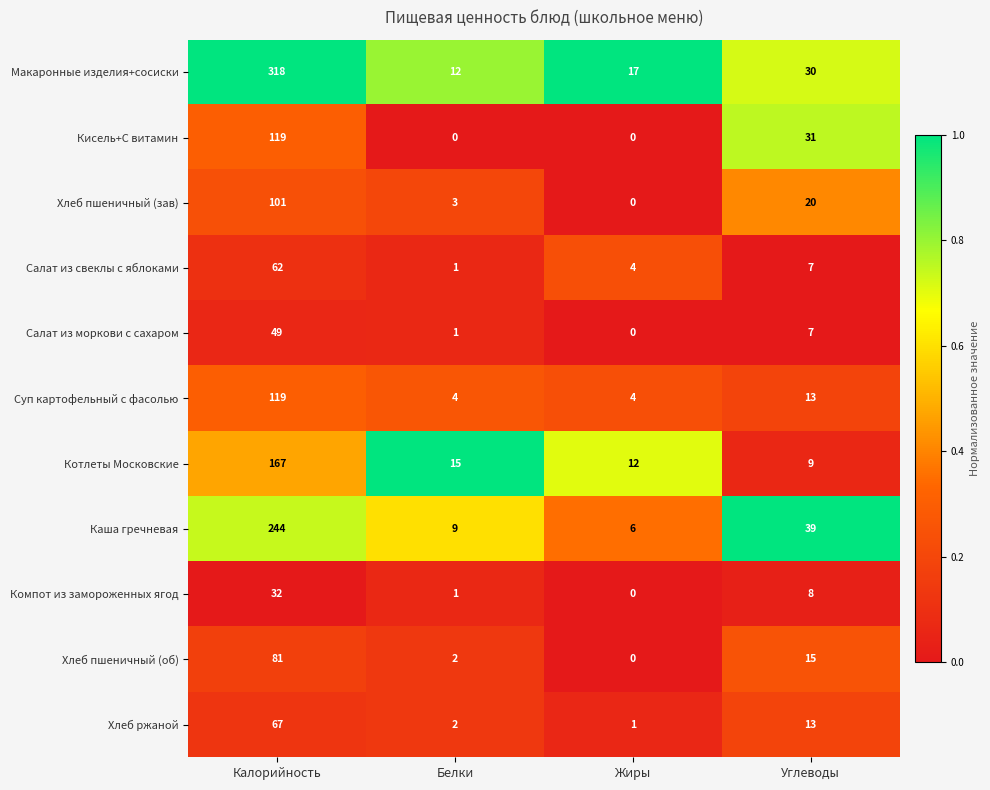

How many data points does each series have?

4